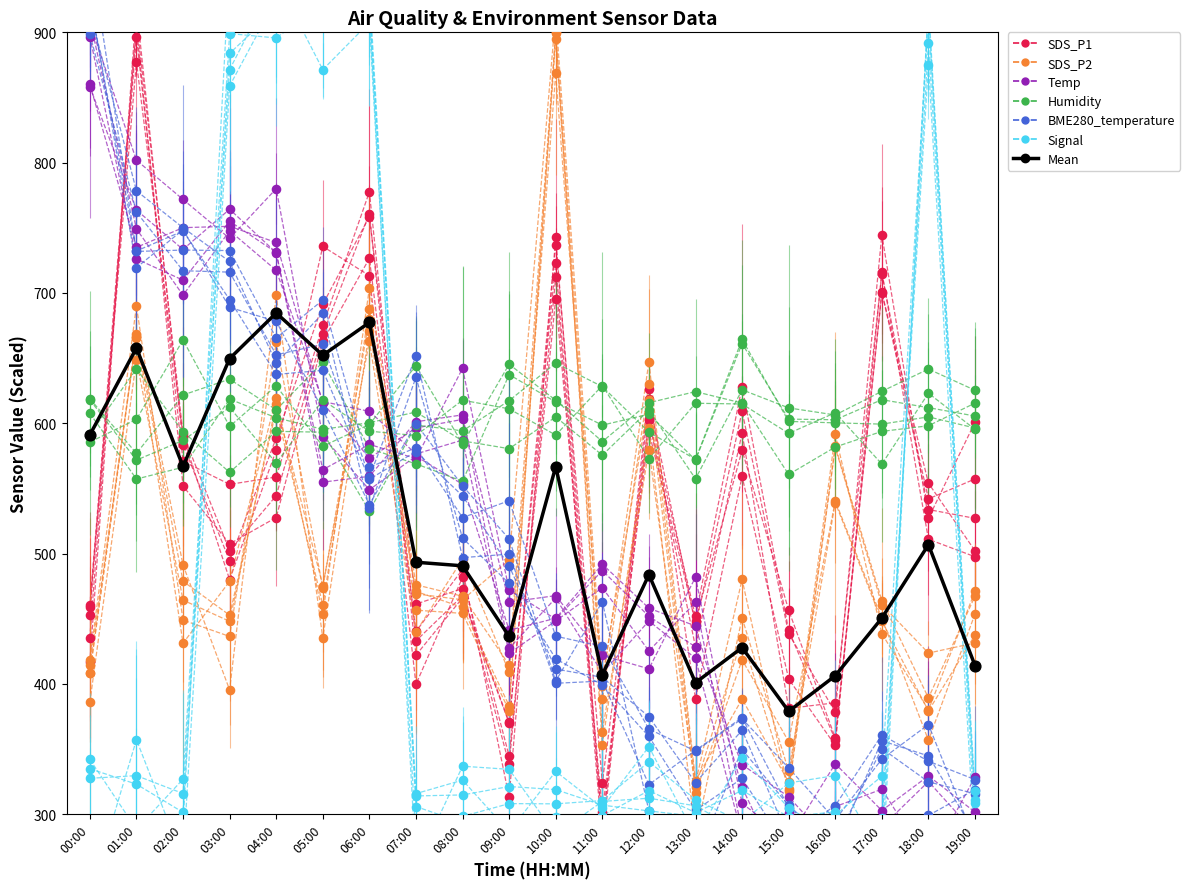

Which series has the largest Y range (max minus min)?

Signal